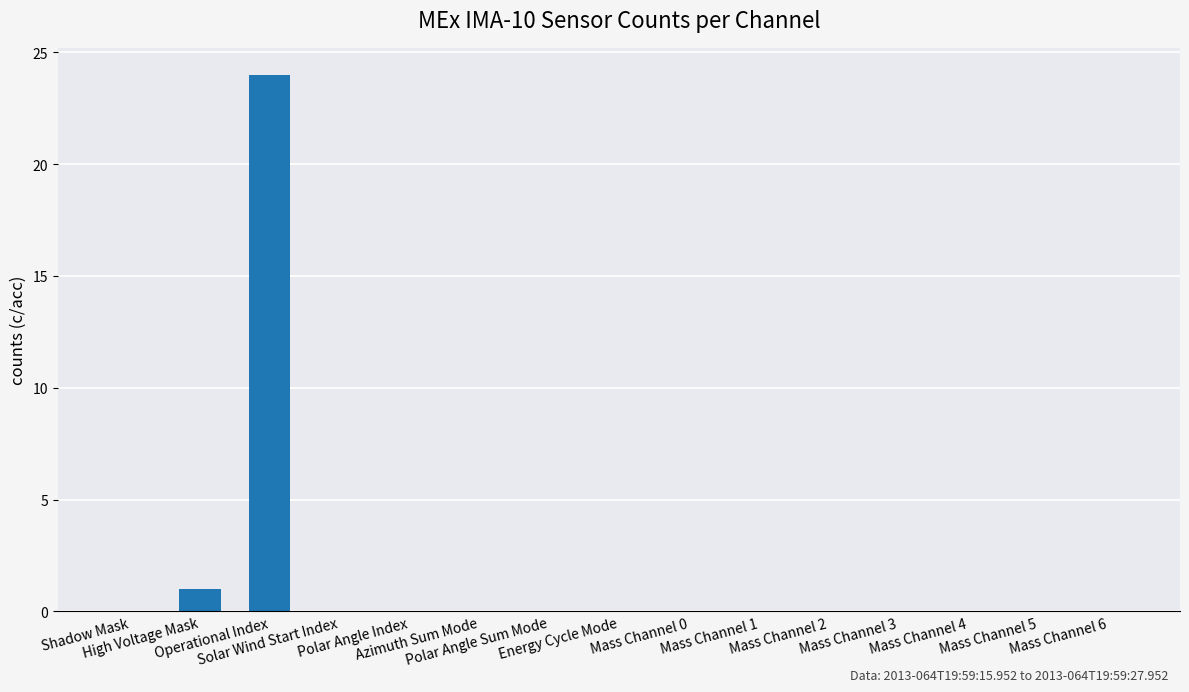

What is the sum of all values?

25